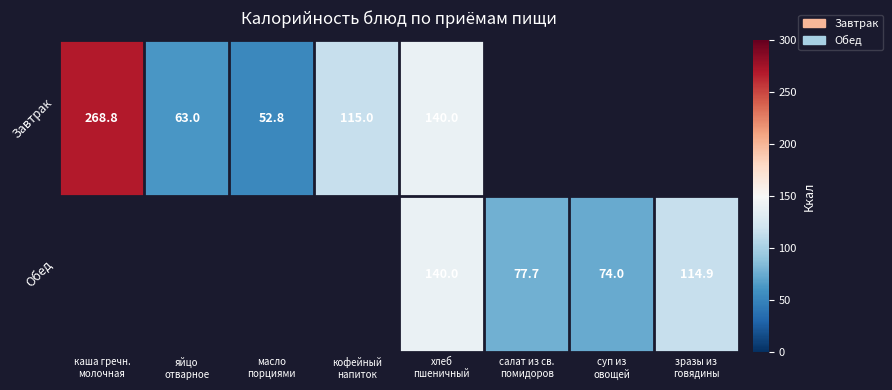

At which category is the sum across all series the highest?

хлеб
пшеничный